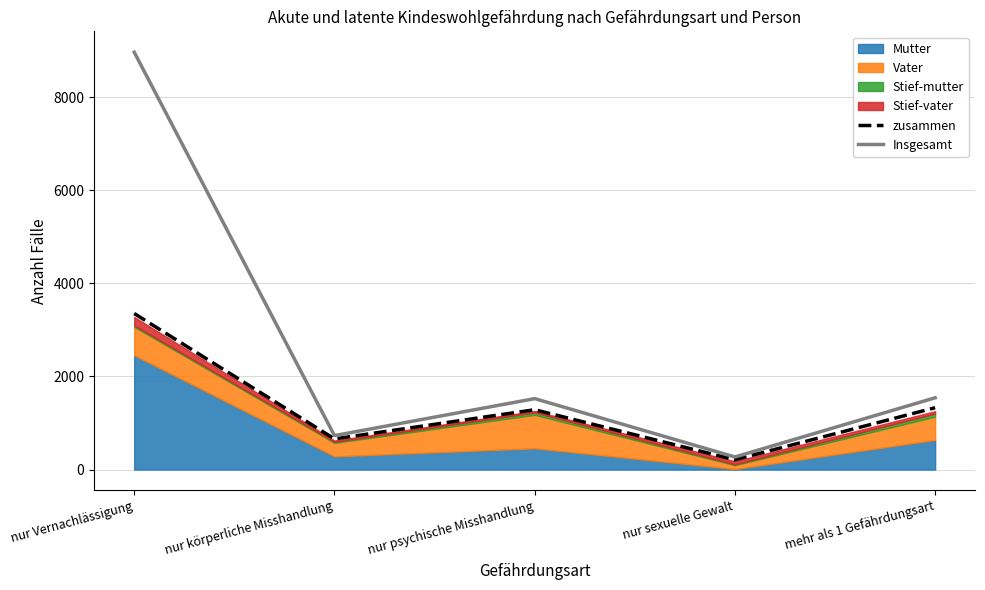

Is the value of zusammen at nur sexuelle Gewalt greater than the value of Insgesamt at nur Vernachlässigung?

No